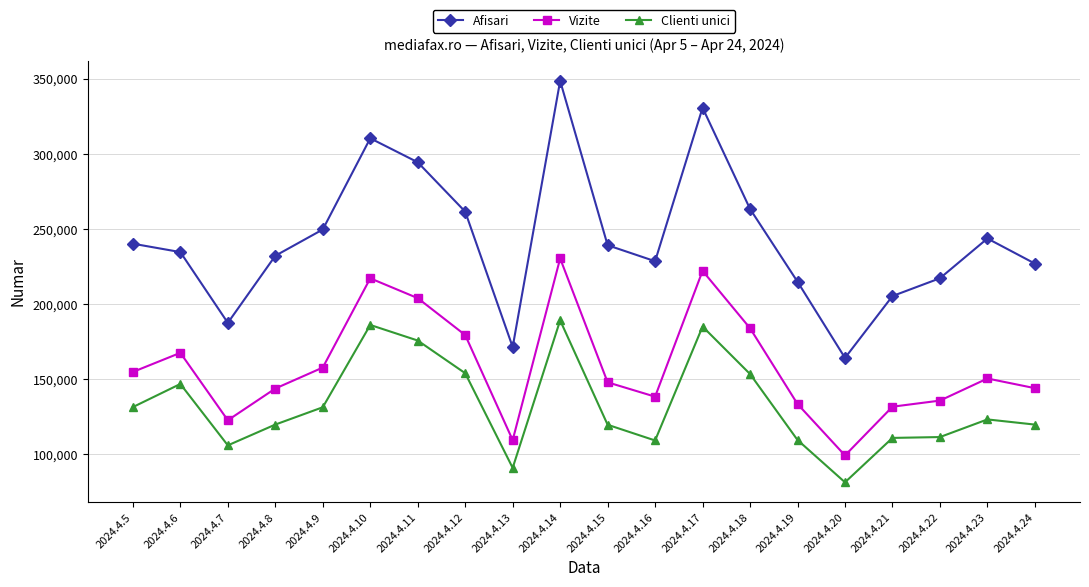

At which label is Vizite closest to 164744?

2024.4.6